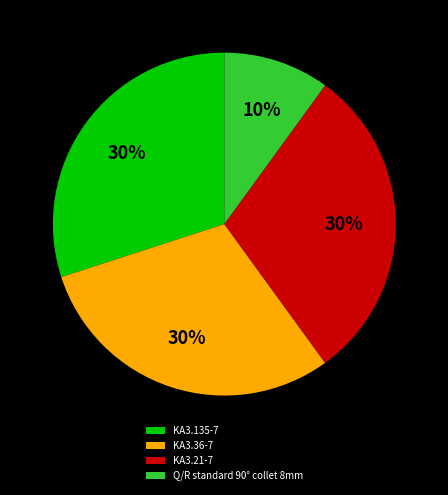

Combined, do KA3.135-7 and KA3.36-7 account for over 50%?

Yes